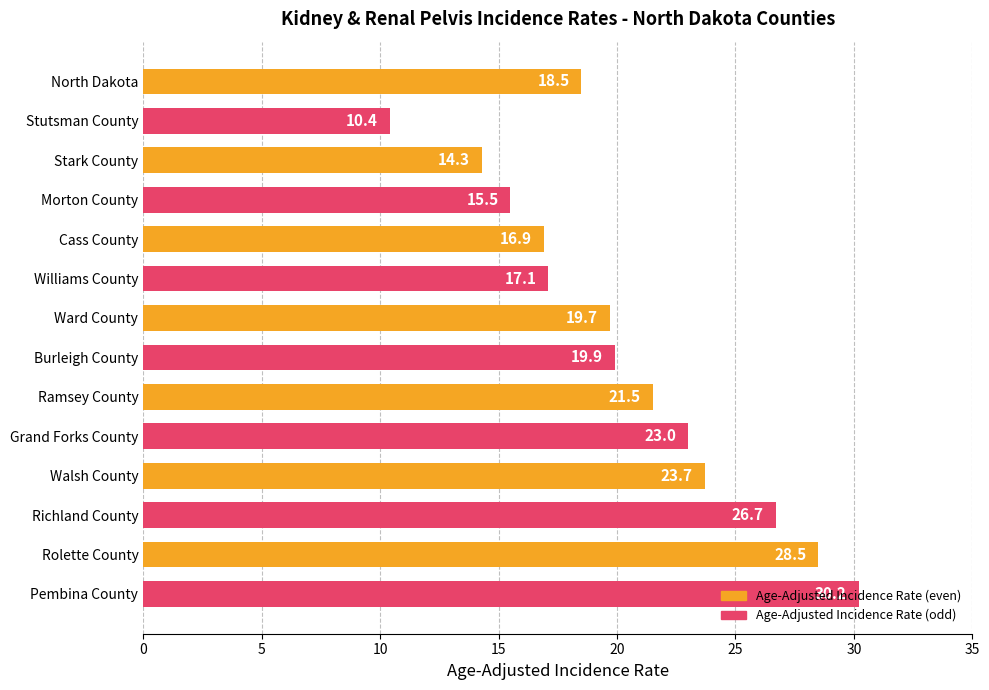

List the labels in order of value, smallest first.

Stutsman County, Stark County, Morton County, Cass County, Williams County, North Dakota, Ward County, Burleigh County, Ramsey County, Grand Forks County, Walsh County, Richland County, Rolette County, Pembina County